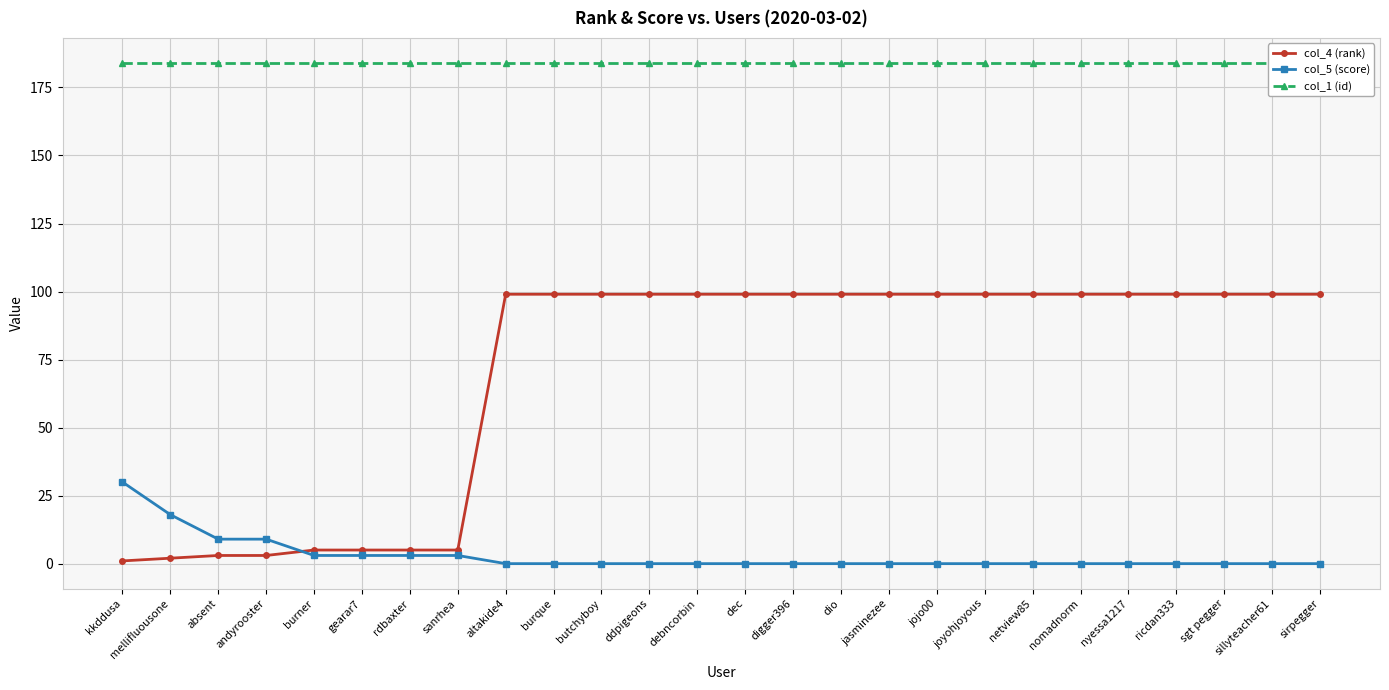

Reading right to left, transcribe all the data shown in this chart.

col_4 (rank): sirpegger=99	sillyteacher61=99	sgt pegger=99	ricdan333=99	nyessa1217=99	nomadnorm=99	netview85=99	joyohjoyous=99	jojo00=99	jasminezee=99	dio=99	digger396=99	dec=99	debncorbin=99	ddpigeons=99	butchyboy=99	burque=99	altakide4=99	sanrhea=5	rdbaxter=5	gearar7=5	burner=5	andyrooster=3	absent=3	mellifluousone=2	kkddusa=1
col_5 (score): sirpegger=0	sillyteacher61=0	sgt pegger=0	ricdan333=0	nyessa1217=0	nomadnorm=0	netview85=0	joyohjoyous=0	jojo00=0	jasminezee=0	dio=0	digger396=0	dec=0	debncorbin=0	ddpigeons=0	butchyboy=0	burque=0	altakide4=0	sanrhea=3	rdbaxter=3	gearar7=3	burner=3	andyrooster=9	absent=9	mellifluousone=18	kkddusa=30
col_1 (id): sirpegger=184	sillyteacher61=184	sgt pegger=184	ricdan333=184	nyessa1217=184	nomadnorm=184	netview85=184	joyohjoyous=184	jojo00=184	jasminezee=184	dio=184	digger396=184	dec=184	debncorbin=184	ddpigeons=184	butchyboy=184	burque=184	altakide4=184	sanrhea=184	rdbaxter=184	gearar7=184	burner=184	andyrooster=184	absent=184	mellifluousone=184	kkddusa=184